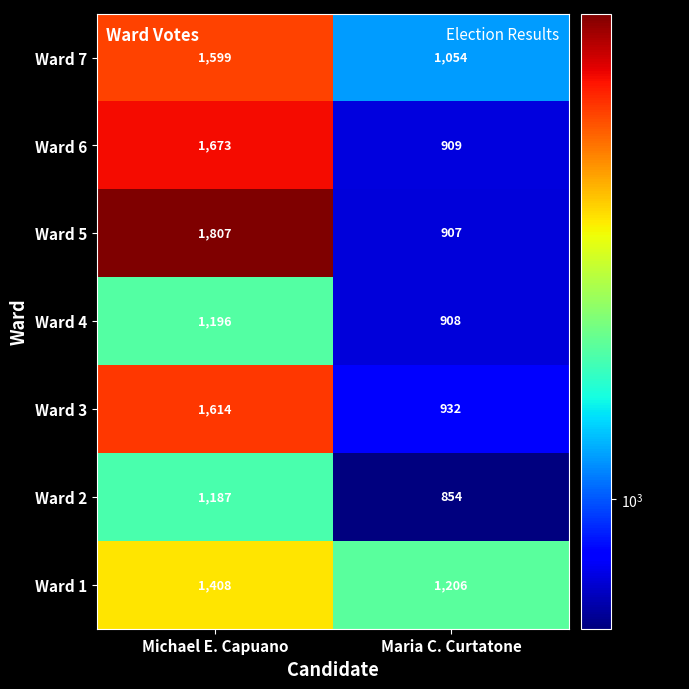

Count the number of data series in this chart.

7